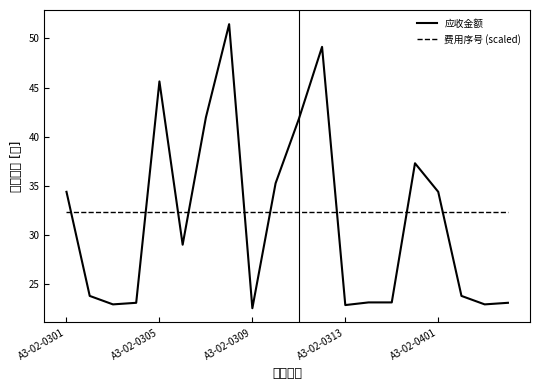

Which series has the largest range (max minus min)?

应收金额